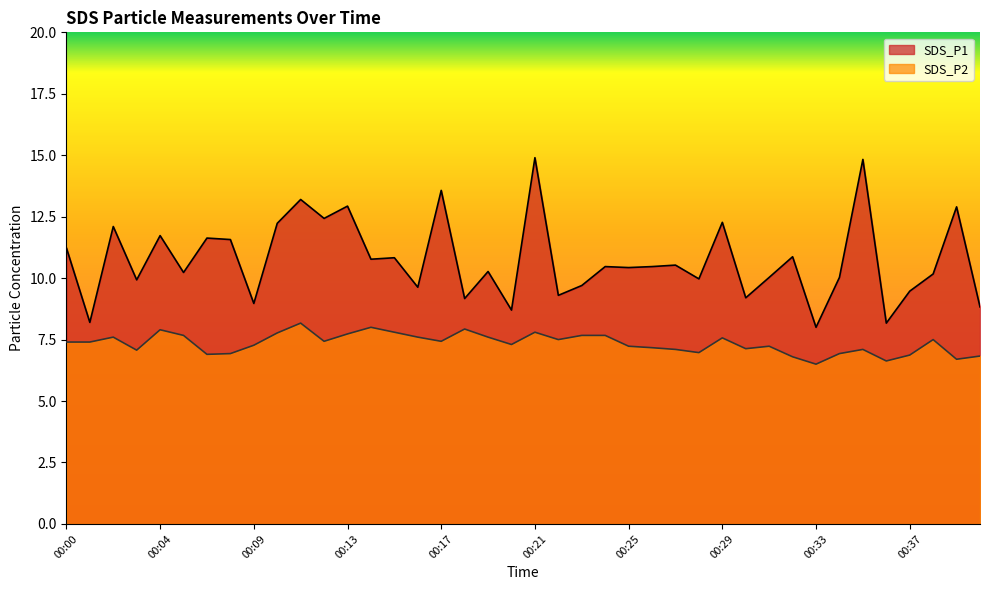

What is the highest value of the SDS_P1 series?

14.9